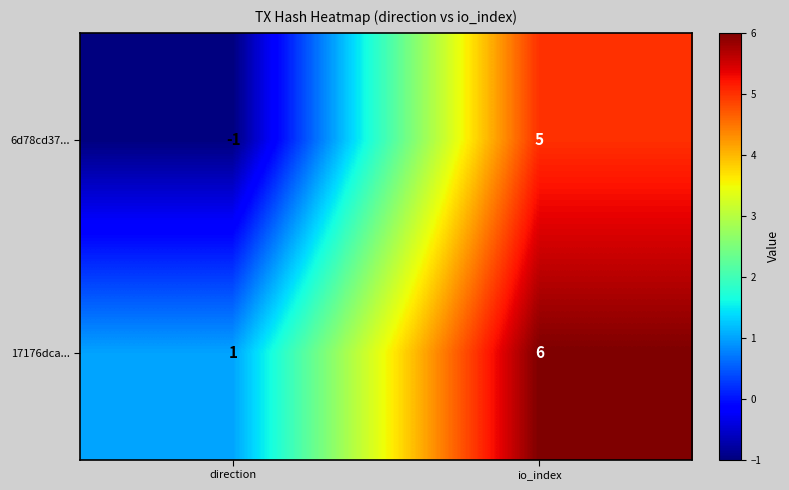

Reading left to right, extract all data points from this chart.

6d78cd37...: direction=-1	io_index=5
17176dca...: direction=1	io_index=6